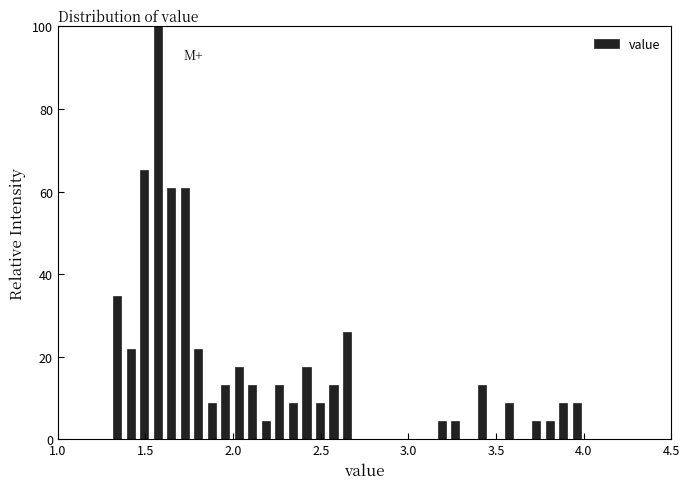

Around what value on the x-axis is the tallest bar? Give the approximate position of its centre, as read against the axis.

1.55